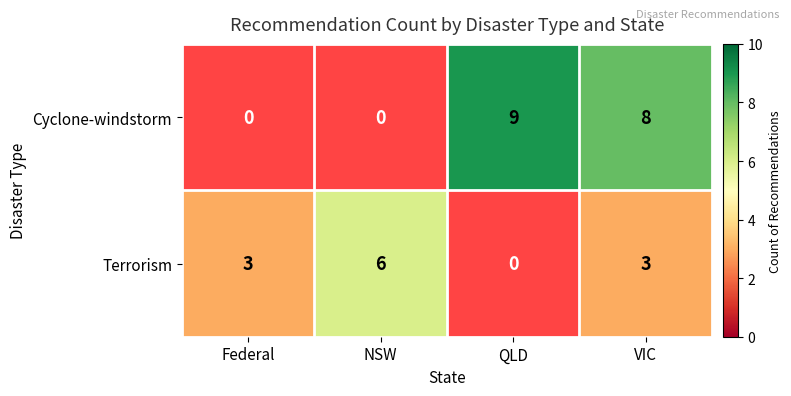

Which label corresponds to the largest value in the chart?

QLD